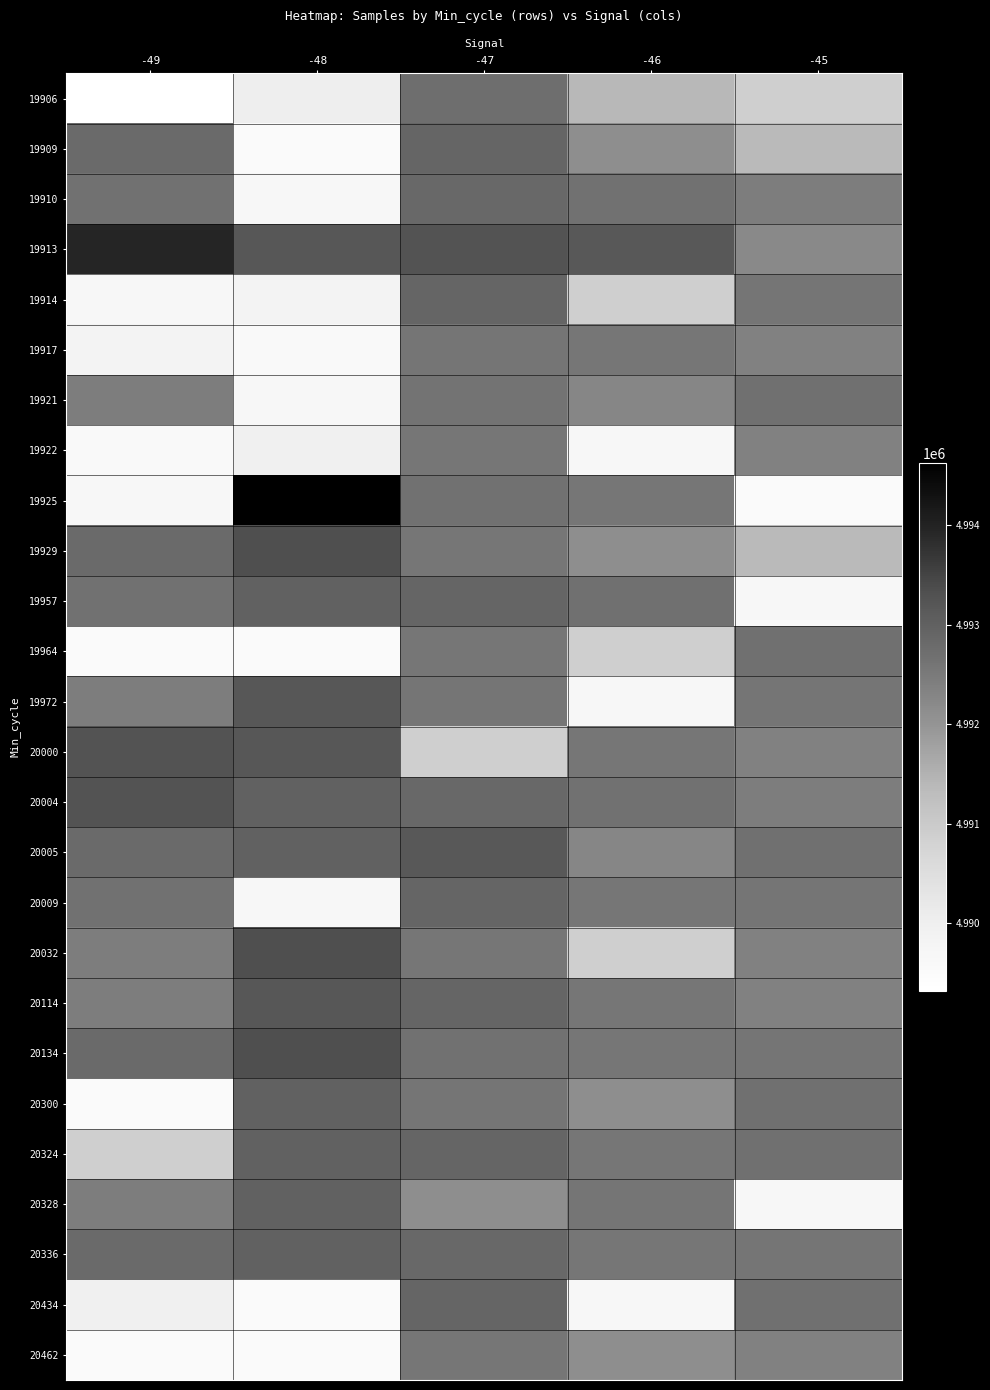

Which label corresponds to the smallest value in the chart?

-49